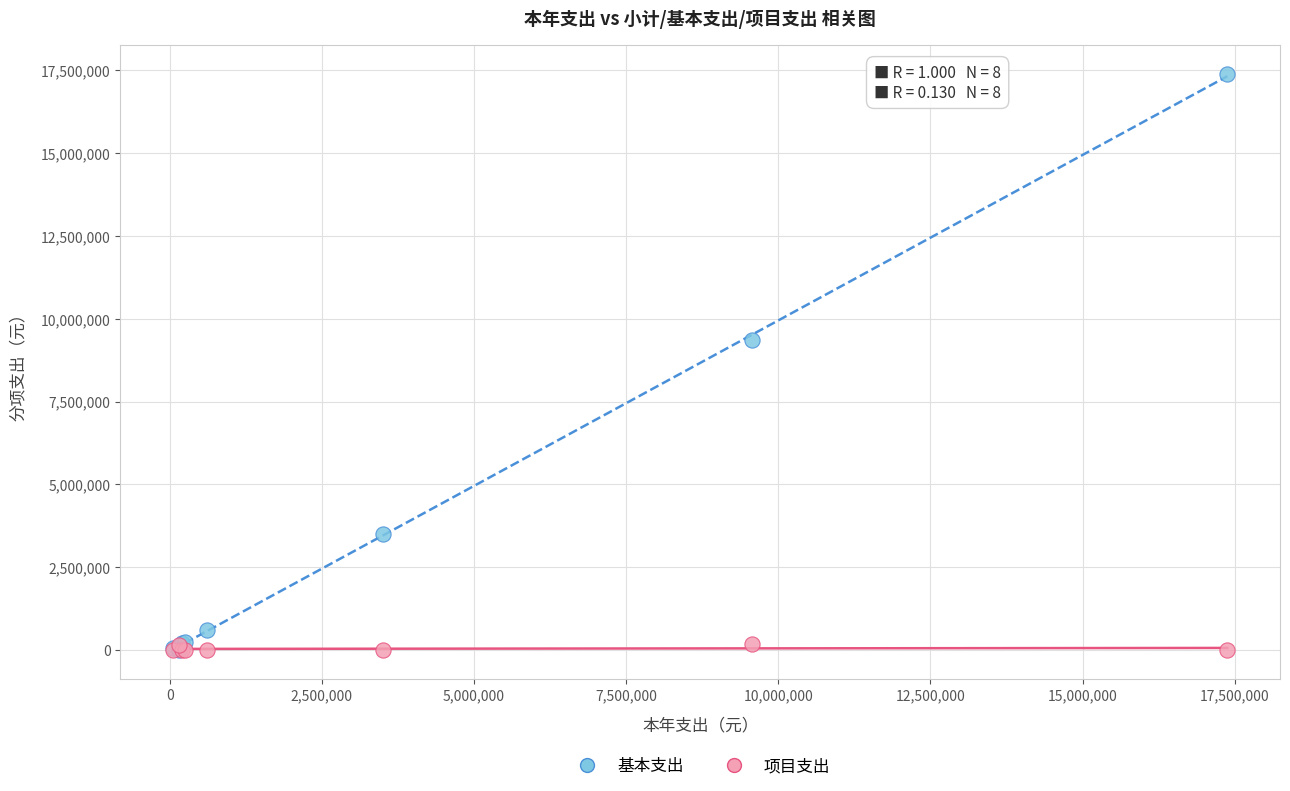

Across all series, what Y value is closest to 8689090?

9368103.0